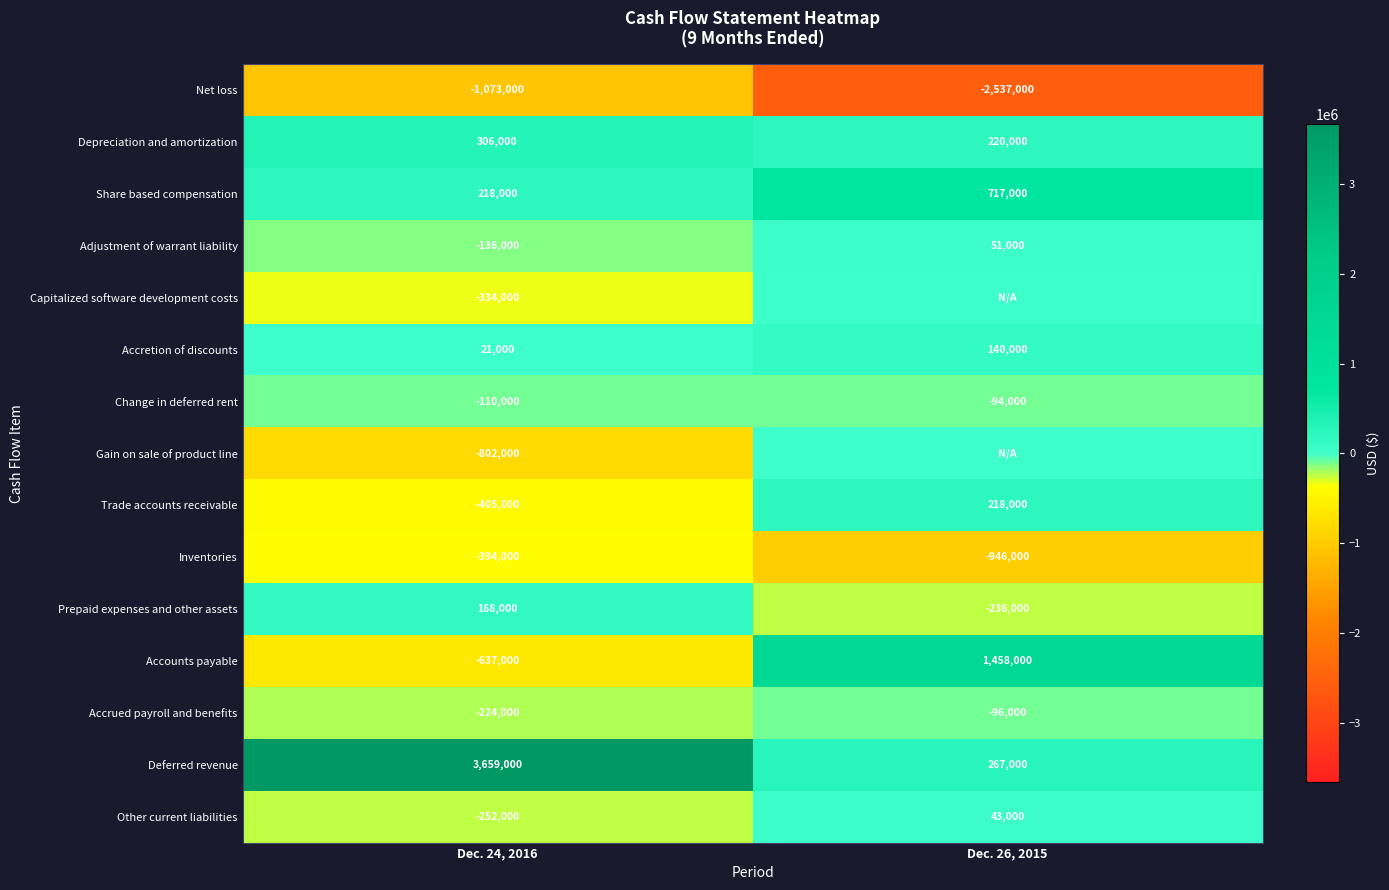

What is the difference between the highest and lowest values at Dec. 24, 2016?

4732000